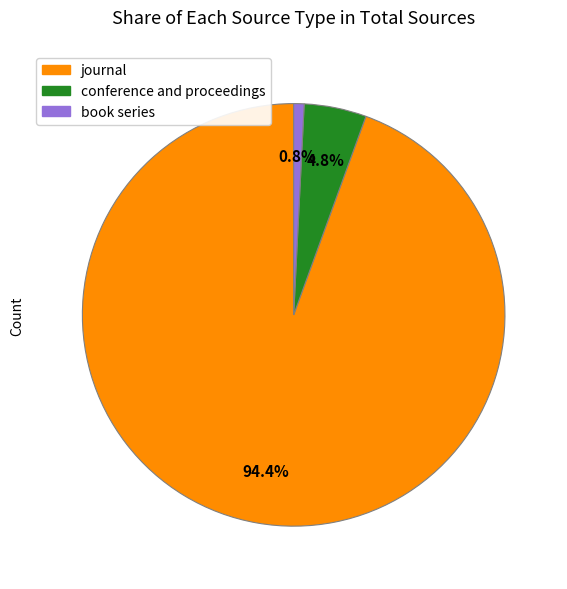

Rank the categories by value from lowest to highest.

book series, conference and proceedings, journal